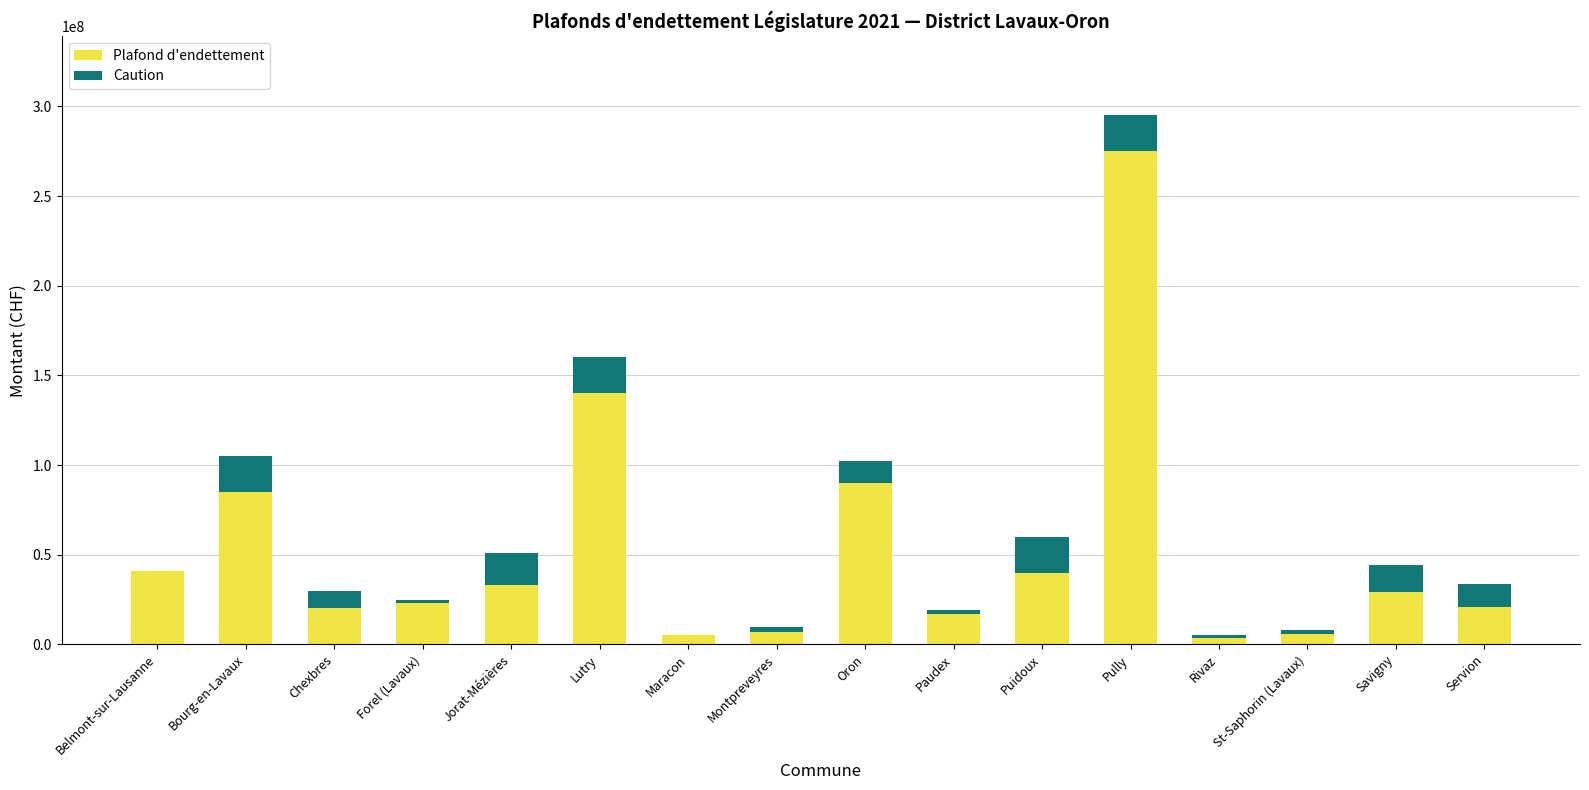

Are the bars horizontal?

No